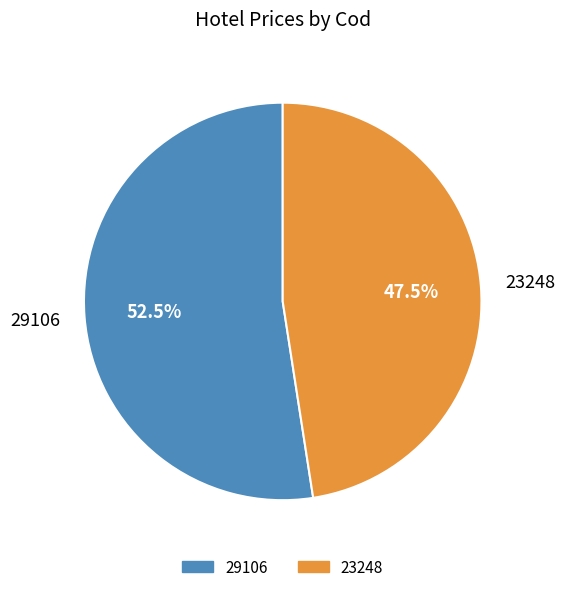

Is it true that 29106 is 46% of the pie?

False